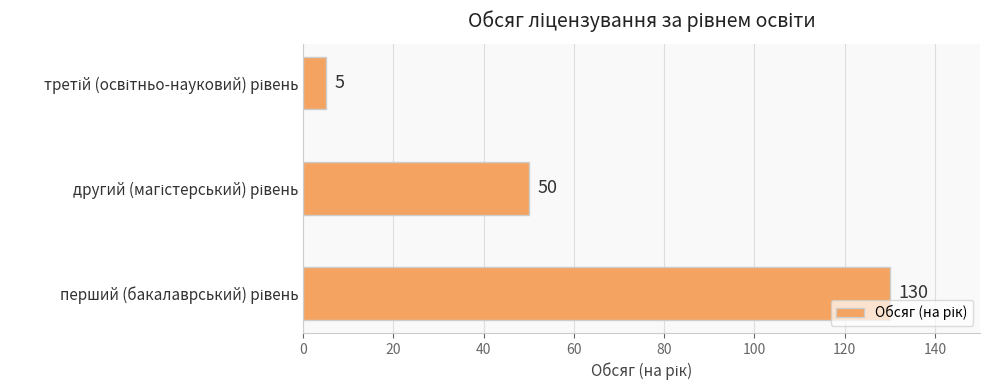

What is the smallest value displayed?

5